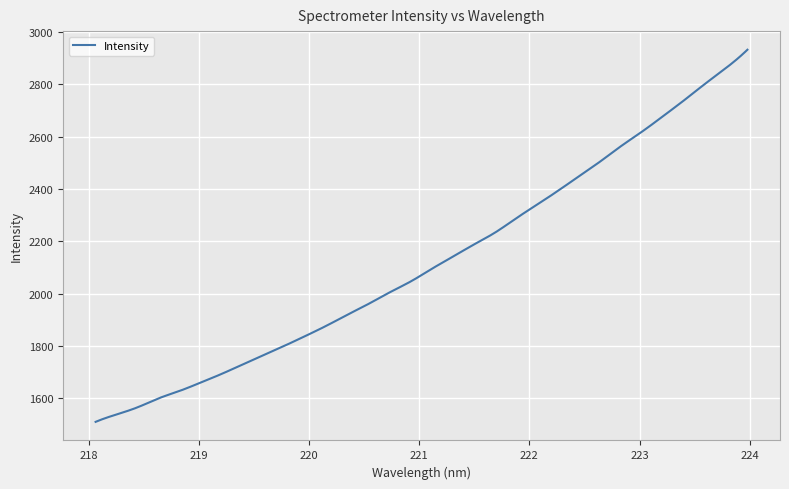

What is the smallest value displayed?

1509.3